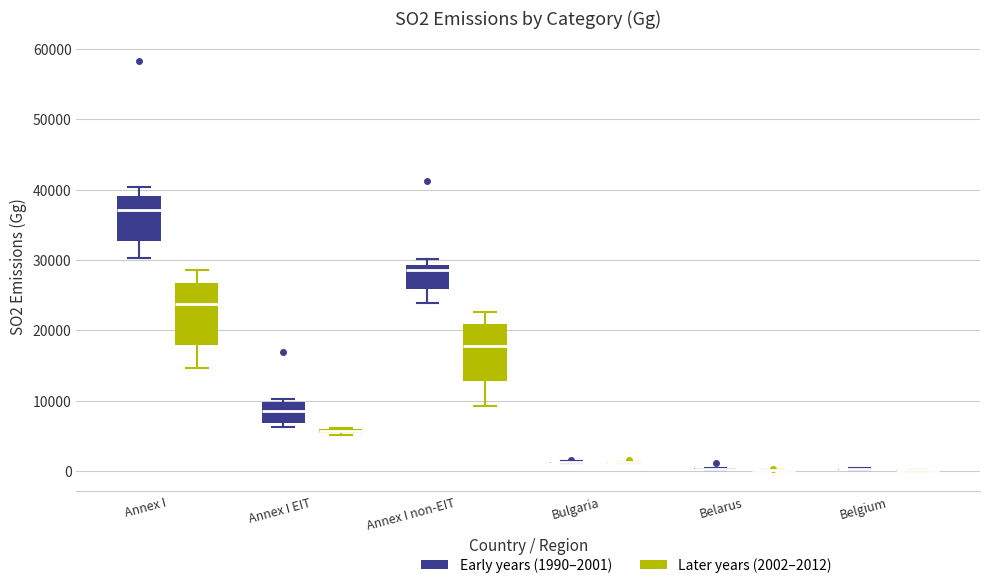

Where is the lower edge of the box for Annex I EIT (Later years (2002–2012)) on the y-axis? The values are not printed on the chart, so give them approximately, as read against the axis.

5000